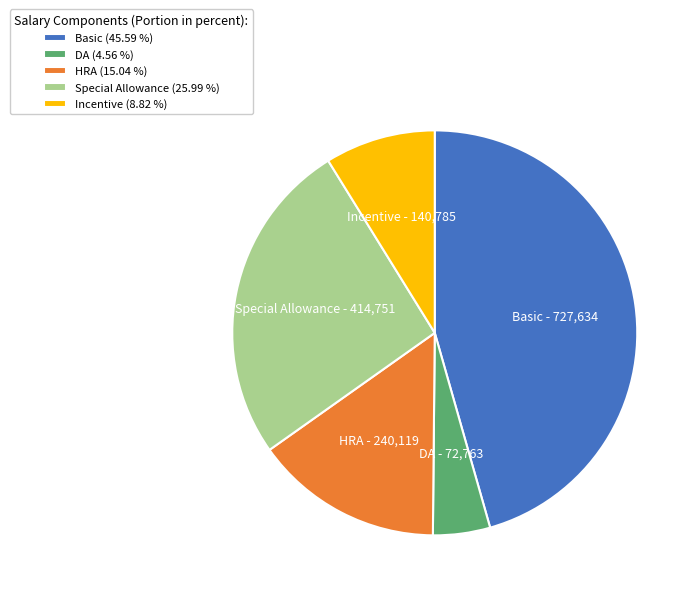

The Basic slice represents 32% of the pie. True or false?

False